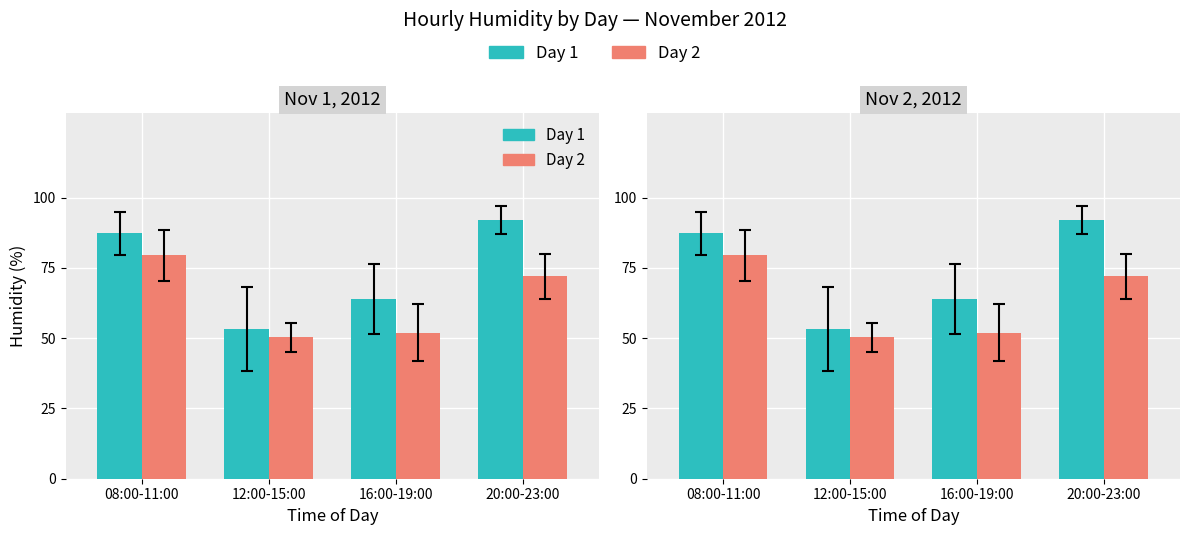

How many data points in Day 1 are above 87?

2